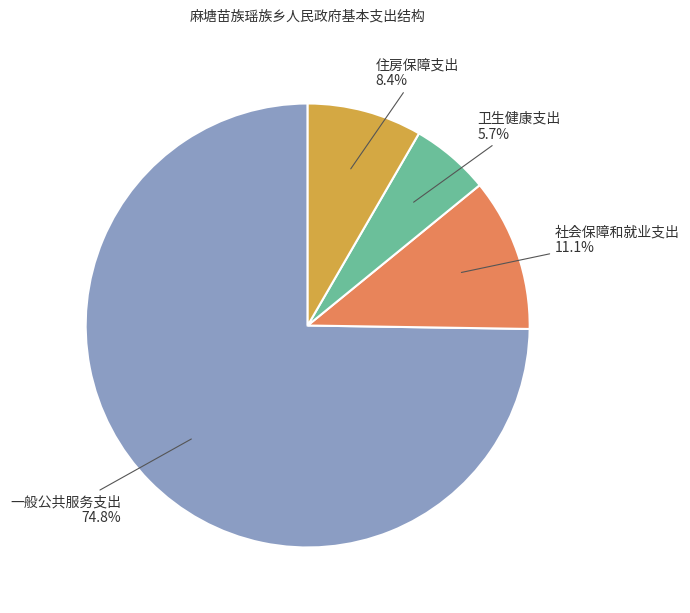

What is the largest slice in the pie chart?

一般公共服务支出